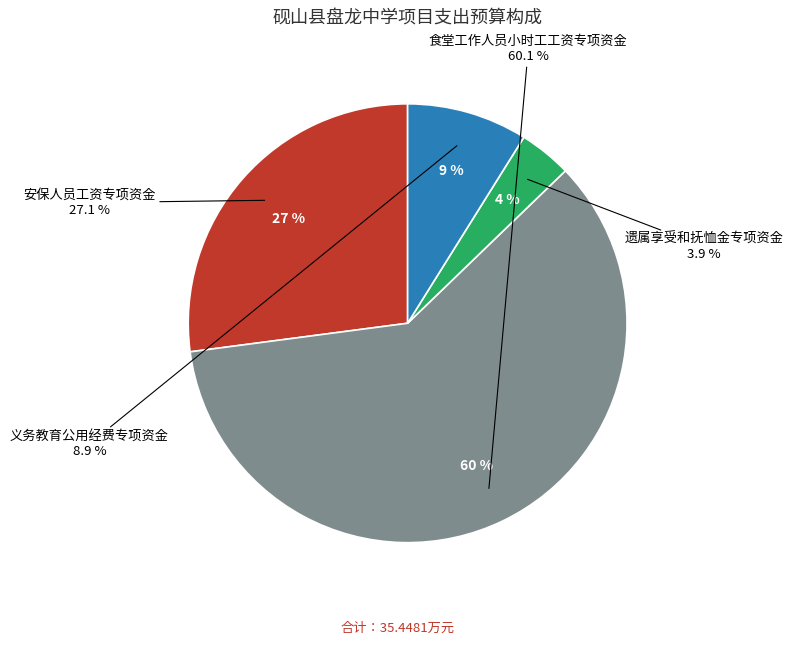

What is the change in value from 食堂工作人员小时工工资专项资金 to 义务教育公用经费专项资金?

-18.2